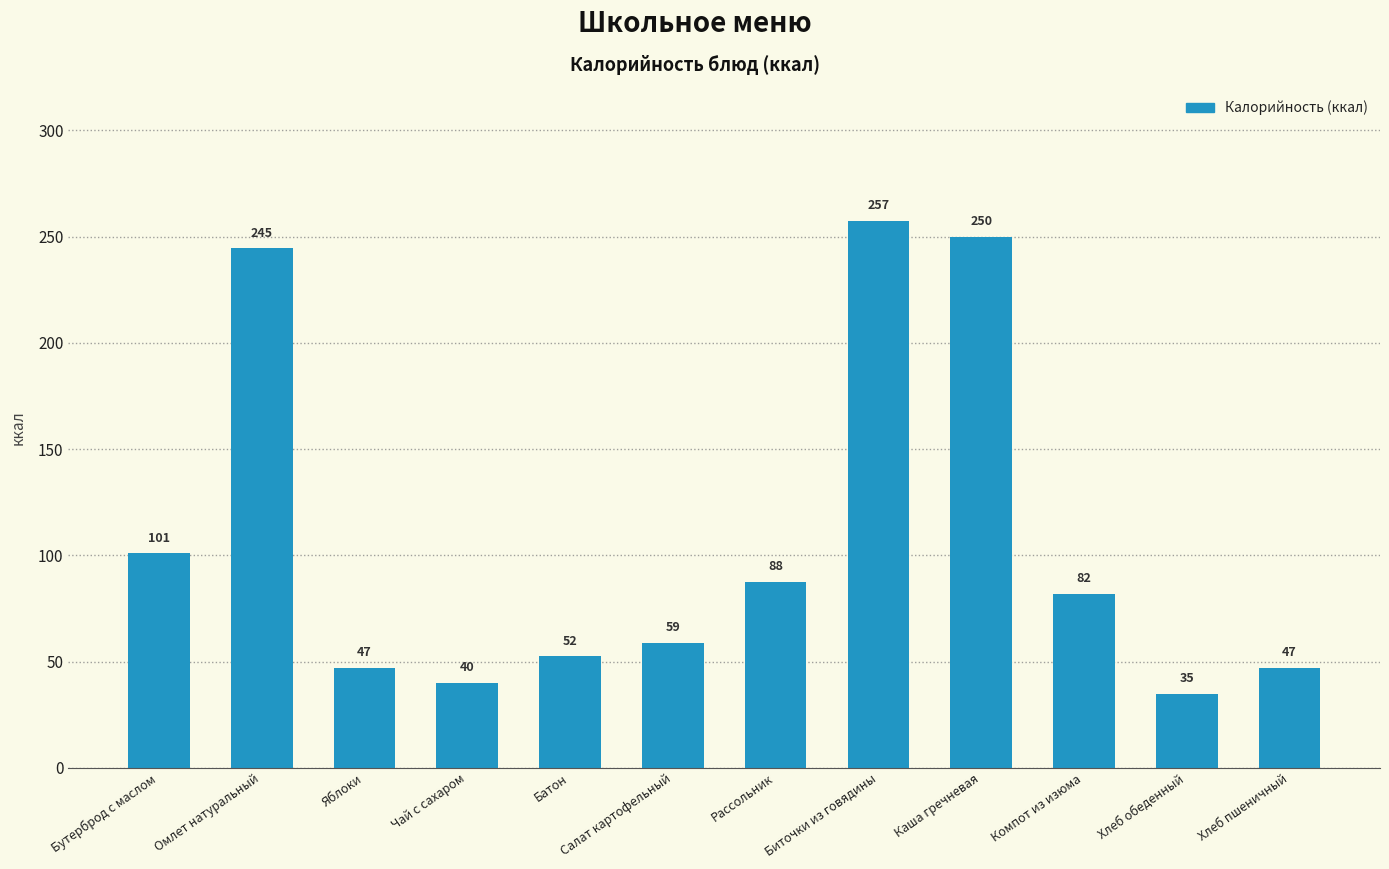

Approximately how many times larger is the value at Каша гречневая compared to Компот из изюма?

3.0